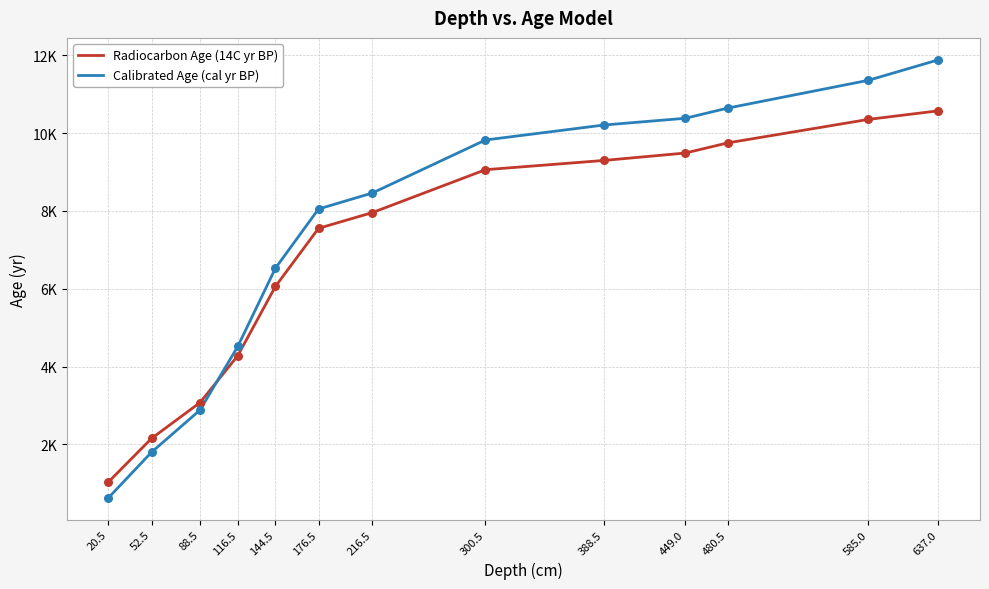

What are all the series names shown in the legend?

Radiocarbon Age (14C yr BP), Calibrated Age (cal yr BP)